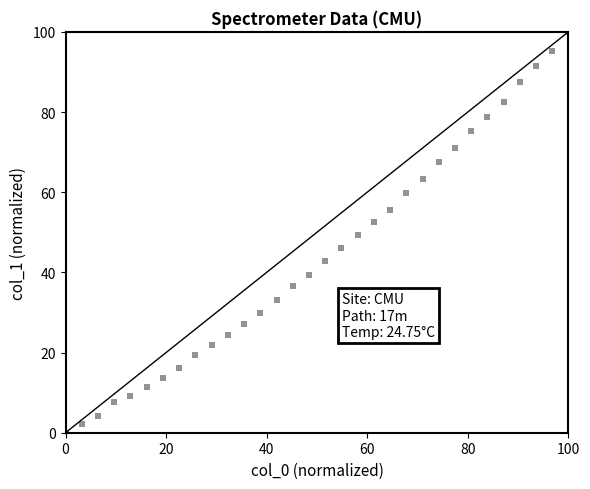

What is the range of Y values (max minus min)?

100.0